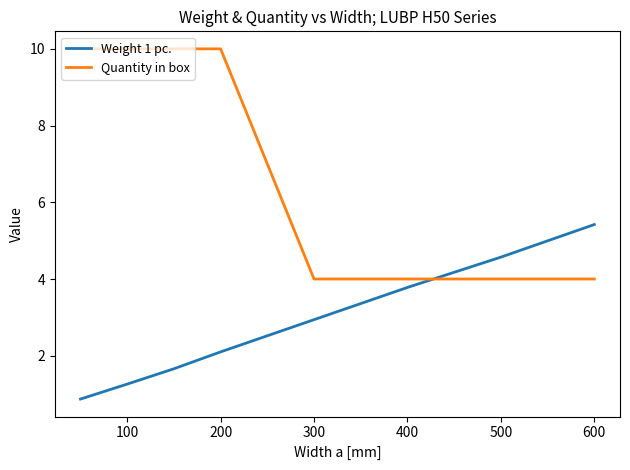

What is the difference between the maximum and second lowest values in the Weight 1 pc. series?

4.2